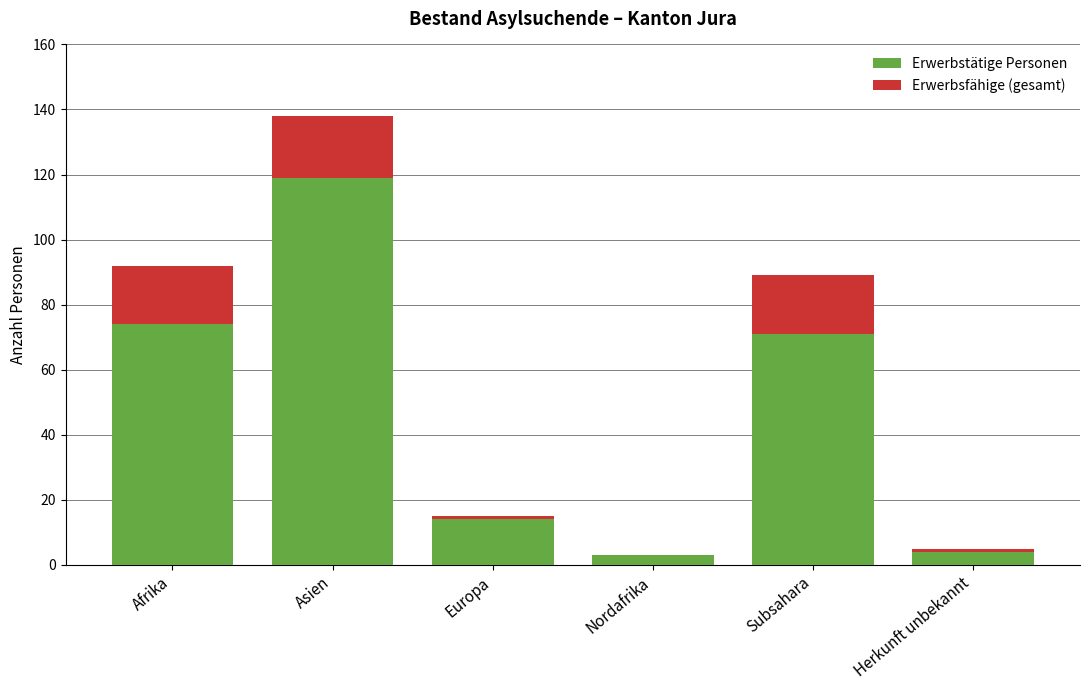

What is the sum of all Erwerbstätige Personen values?

285